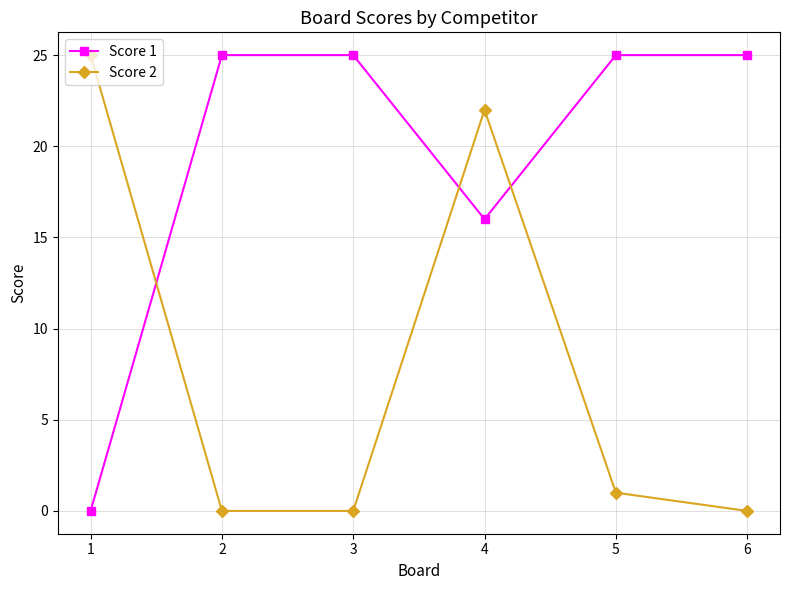

What is the total value across all series at 6?

25